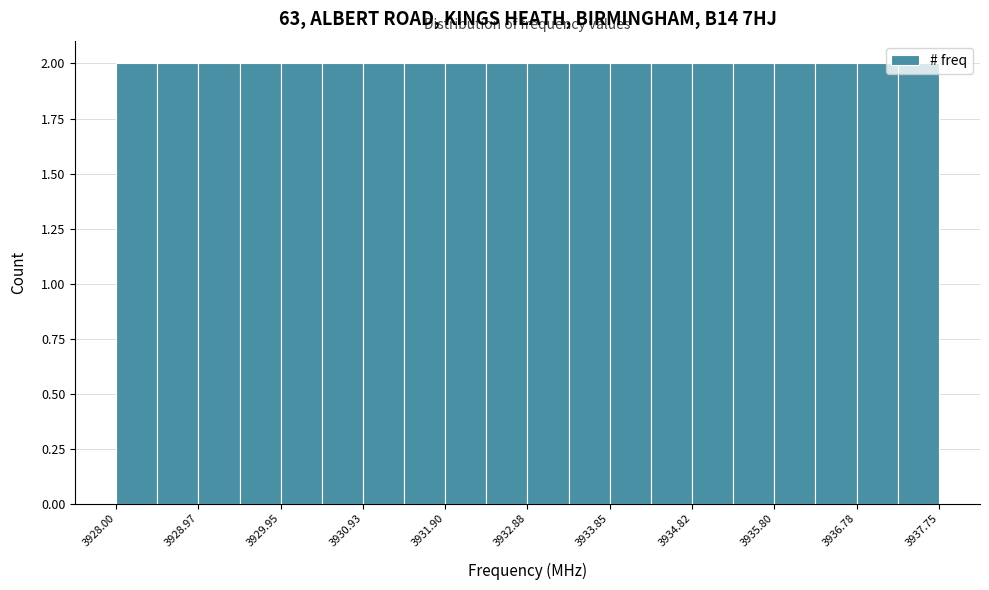

Reading left to right, transcribe this chart: for each bar, give the range it covers on the x-axis and its height. Neither the bar edges nor the heights are printed on the chart, so give them approximately, as read against the axes.

3928.0 to 3928.5: 2
3928.5 to 3929.0: 2
3929.0 to 3929.5: 2
3929.5 to 3930.0: 2
3930.0 to 3930.4: 2
3930.4 to 3930.9: 2
3930.9 to 3931.4: 2
3931.4 to 3931.9: 2
3931.9 to 3932.4: 2
3932.4 to 3932.9: 2
3932.9 to 3933.4: 2
3933.4 to 3933.9: 2
3933.9 to 3934.3: 2
3934.3 to 3934.8: 2
3934.8 to 3935.3: 2
3935.3 to 3935.8: 2
3935.8 to 3936.3: 2
3936.3 to 3936.8: 2
3936.8 to 3937.3: 2
3937.3 to 3937.8: 2